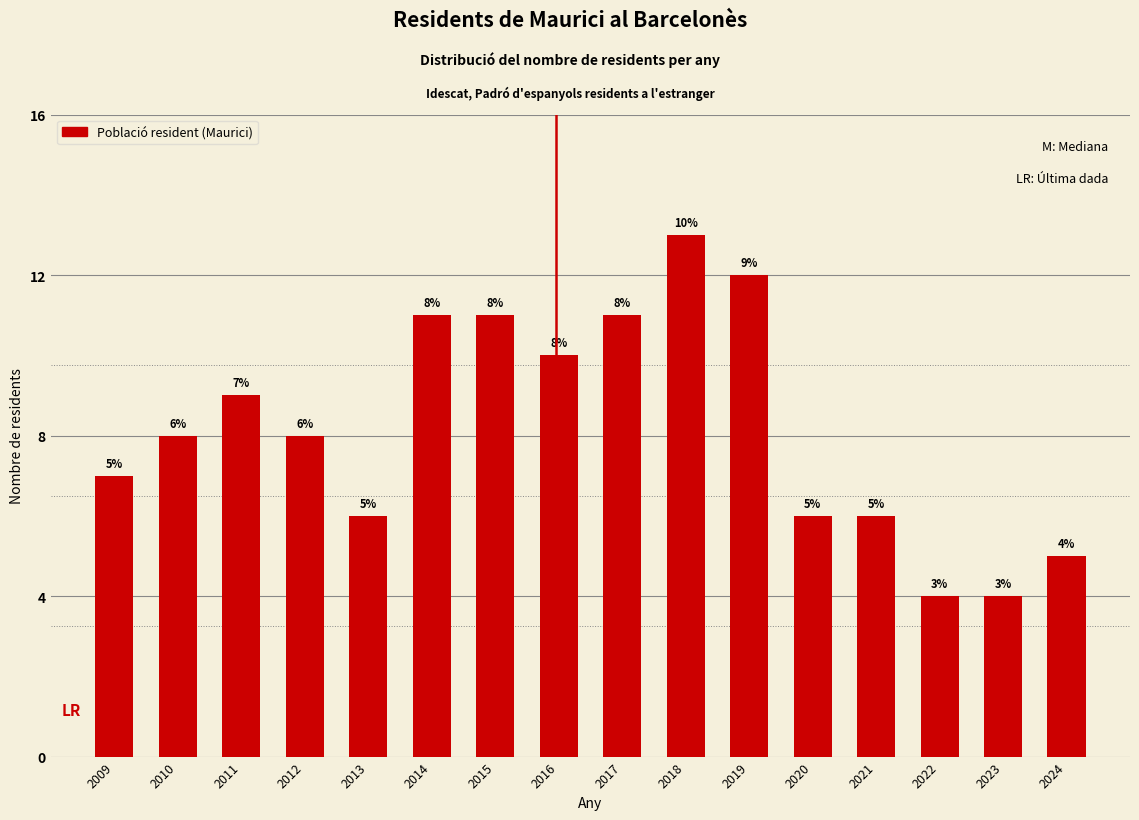

Reading left to right, extract all data points from this chart.

2009=7	2010=8	2011=9	2012=8	2013=6	2014=11	2015=11	2016=10	2017=11	2018=13	2019=12	2020=6	2021=6	2022=4	2023=4	2024=5